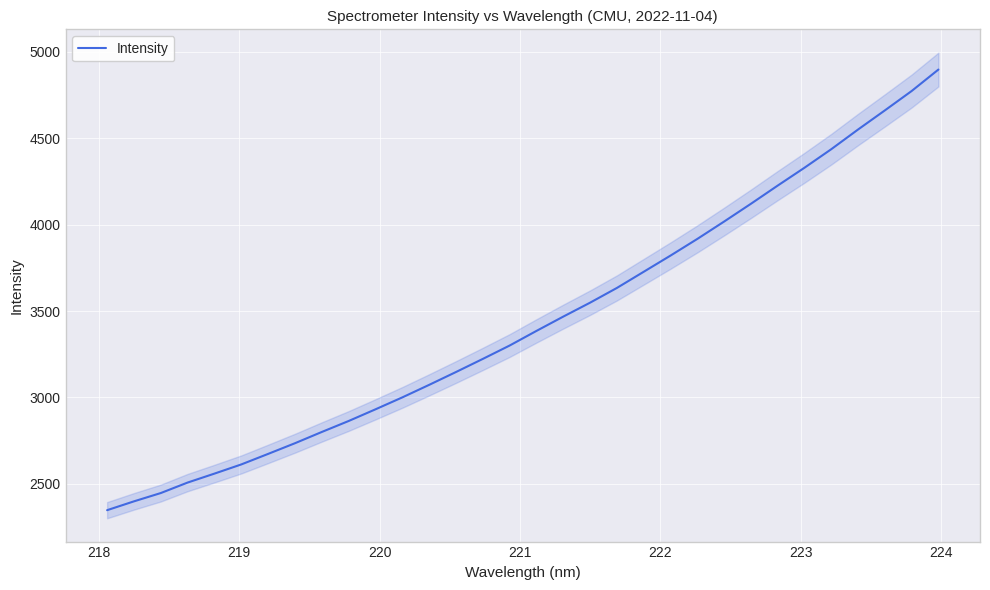

What is the minimum value for Intensity?

2347.7